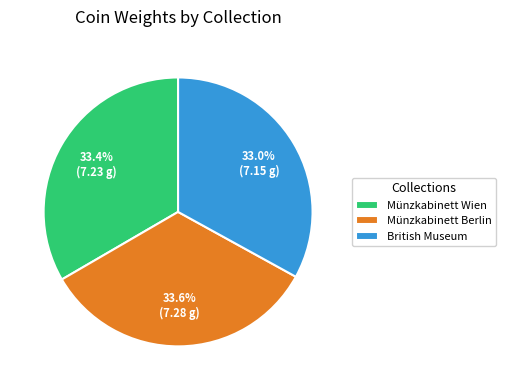

How many slices are in this pie chart?

3